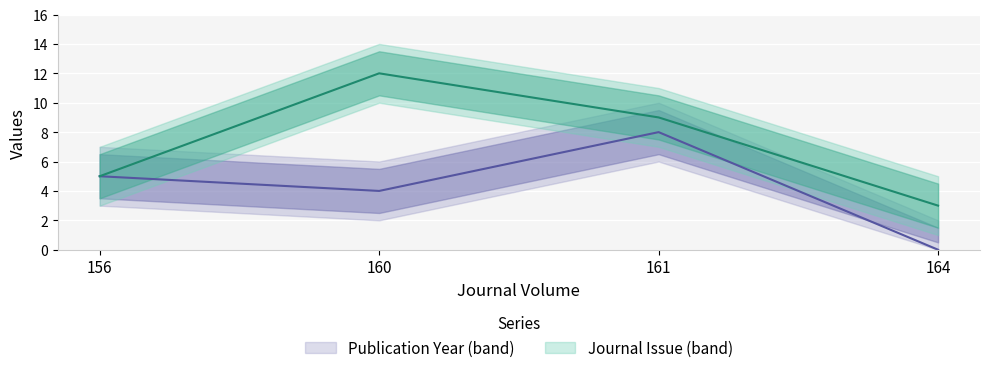

Is this an area chart (filled region under the line)?

No